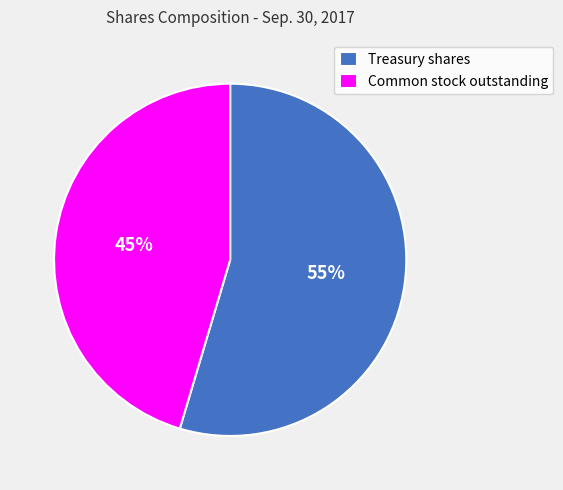

Which category has the biggest portion of the pie?

Treasury shares